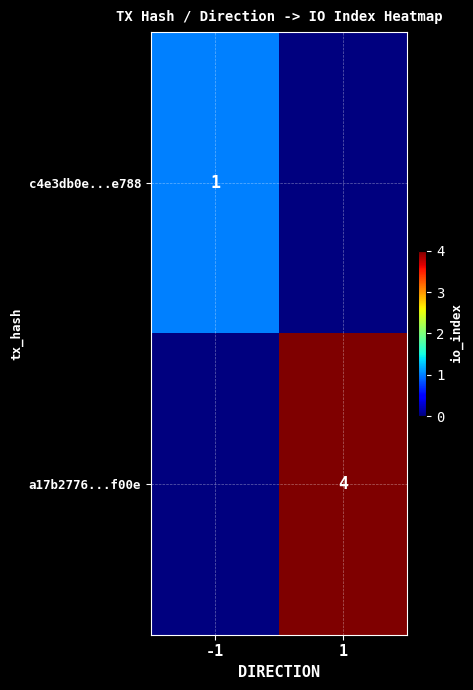

The value of c4e3db0e...e788 at -1 is 1. True or false?

True